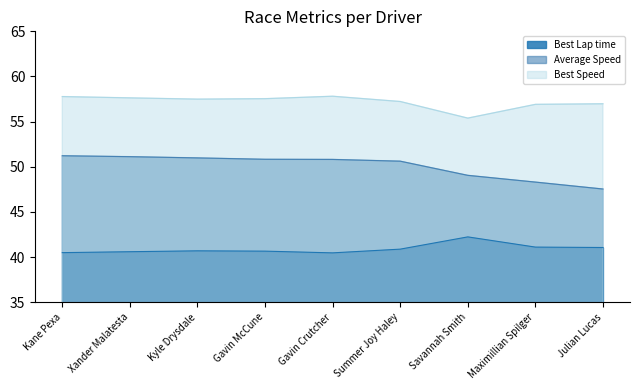

Reading left to right, what are all the values shown in this chart?

Best Lap time: 40.5	40.6	40.7	40.7	40.5	40.9	42.2	41.1	41.1
Average Speed: 51.2	51.1	51.0	50.8	50.8	50.6	49.1	48.3	47.5
Best Speed: 57.8	57.6	57.5	57.5	57.8	57.2	55.4	56.9	57.0